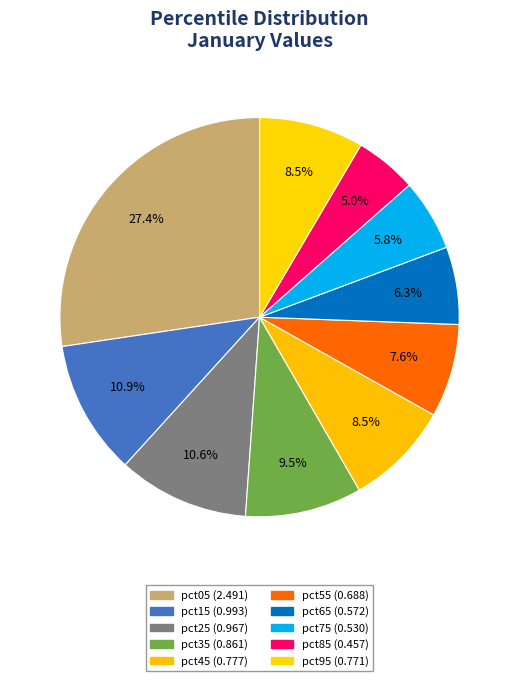

How many segments does this pie chart have?

10